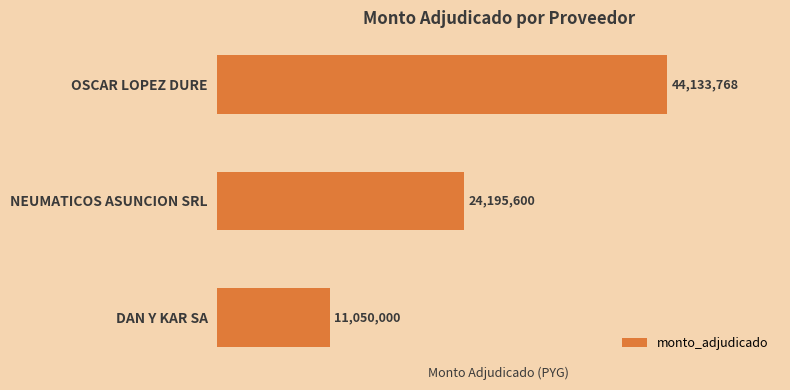

How many categories are shown in the chart?

3